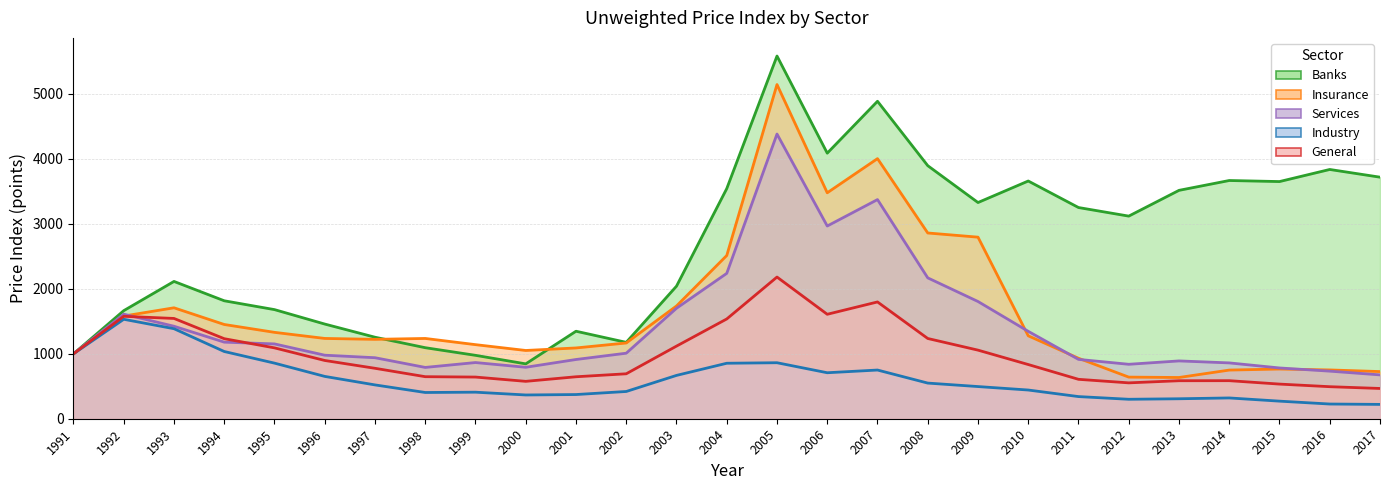

True or false: Services has a value of 1701.0 at 2003.

True